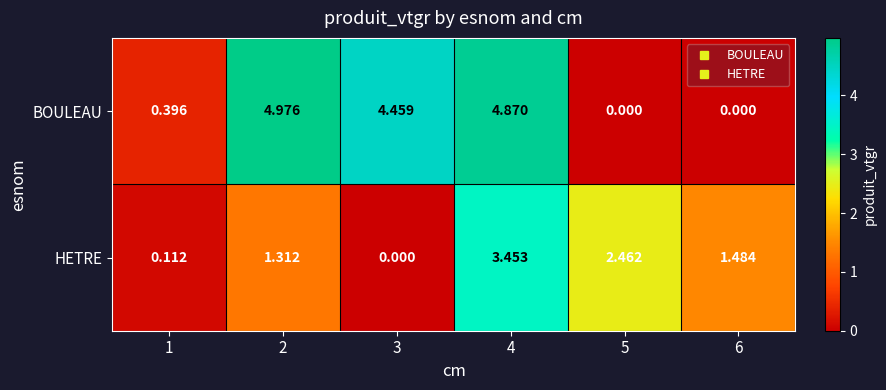

Between 1 and 6, which series saw the biggest shift?

HETRE